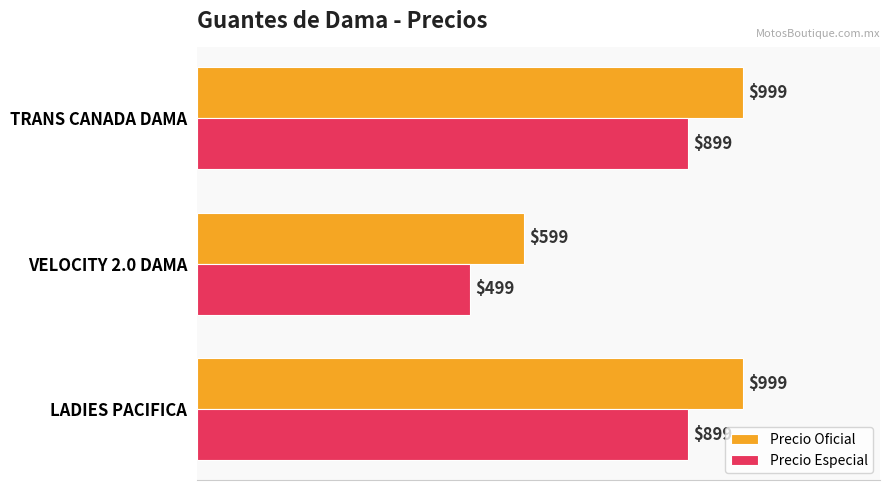

Which series has the largest total across all categories?

Precio Oficial